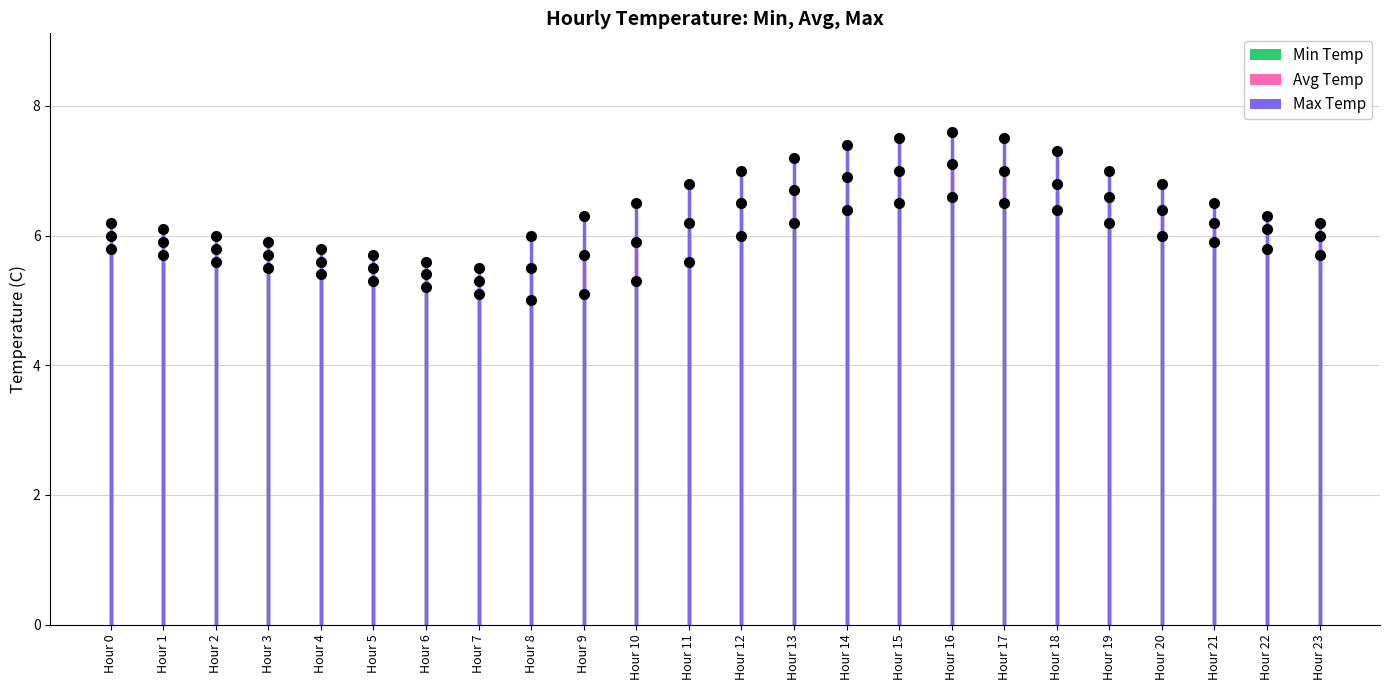

The value of Min Temp at Hour 12 is 6.0. True or false?

True